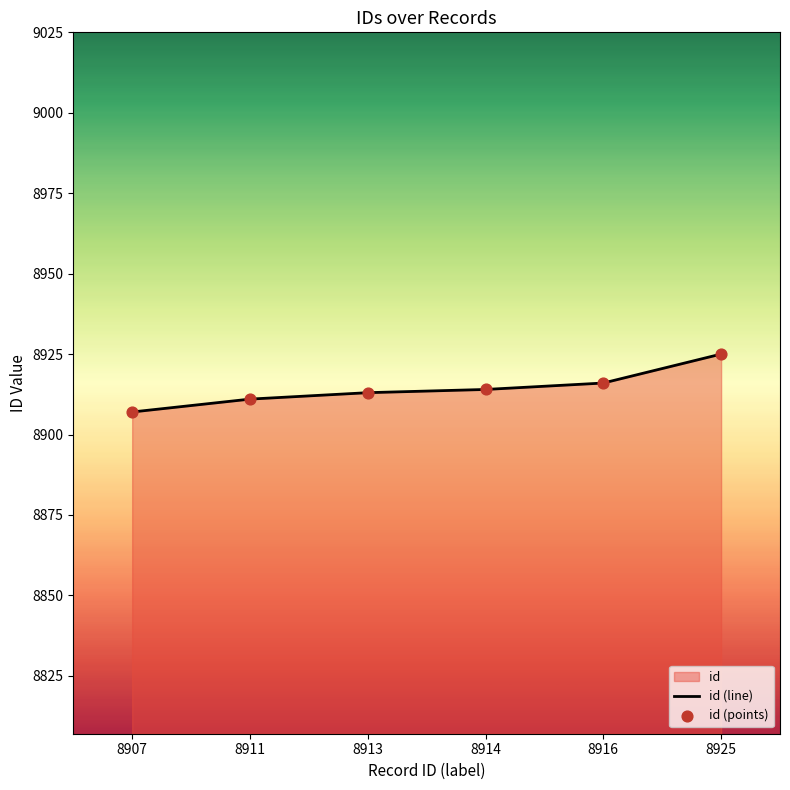

Which series contains the lowest Y value?

id (line)